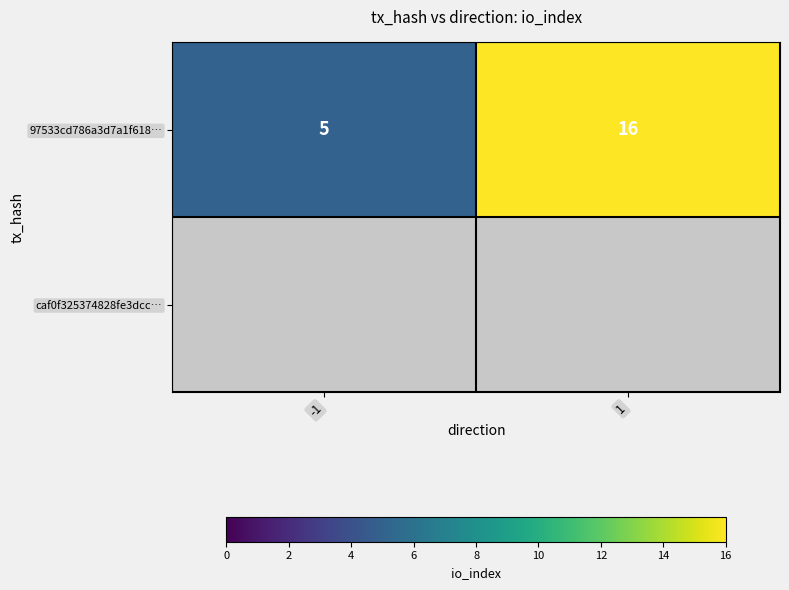

Rank the categories by 97533cd786a3d7a1f618… value from lowest to highest.

-1, 1